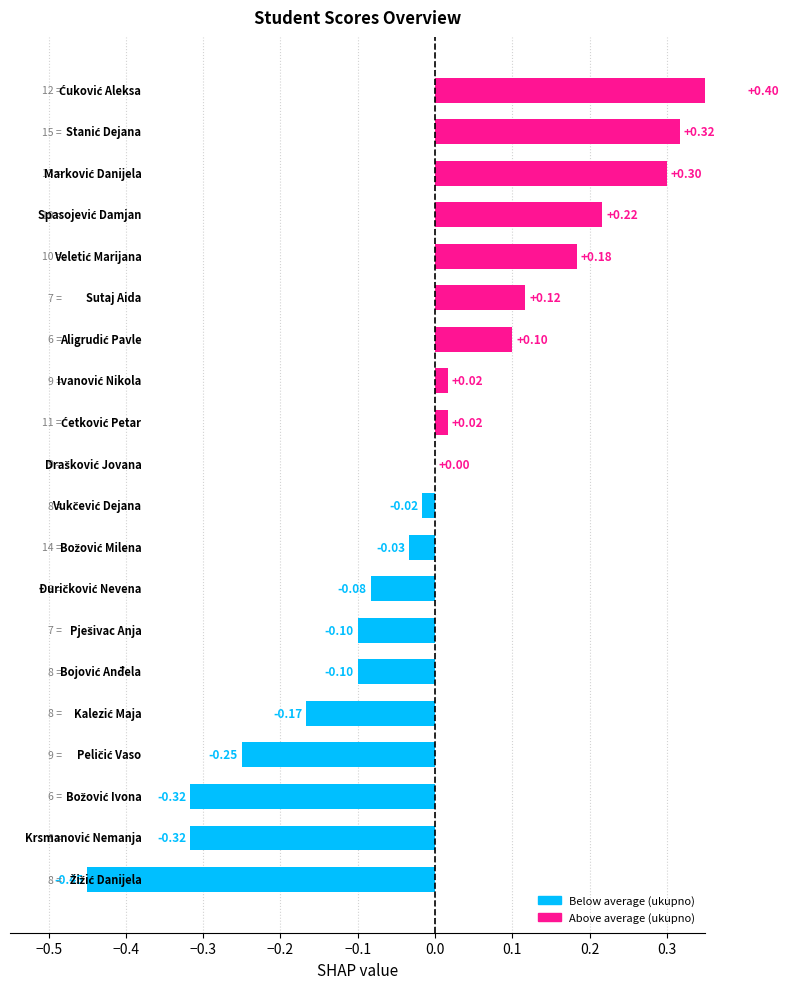

The value at 11 is -0.0. True or false?

True